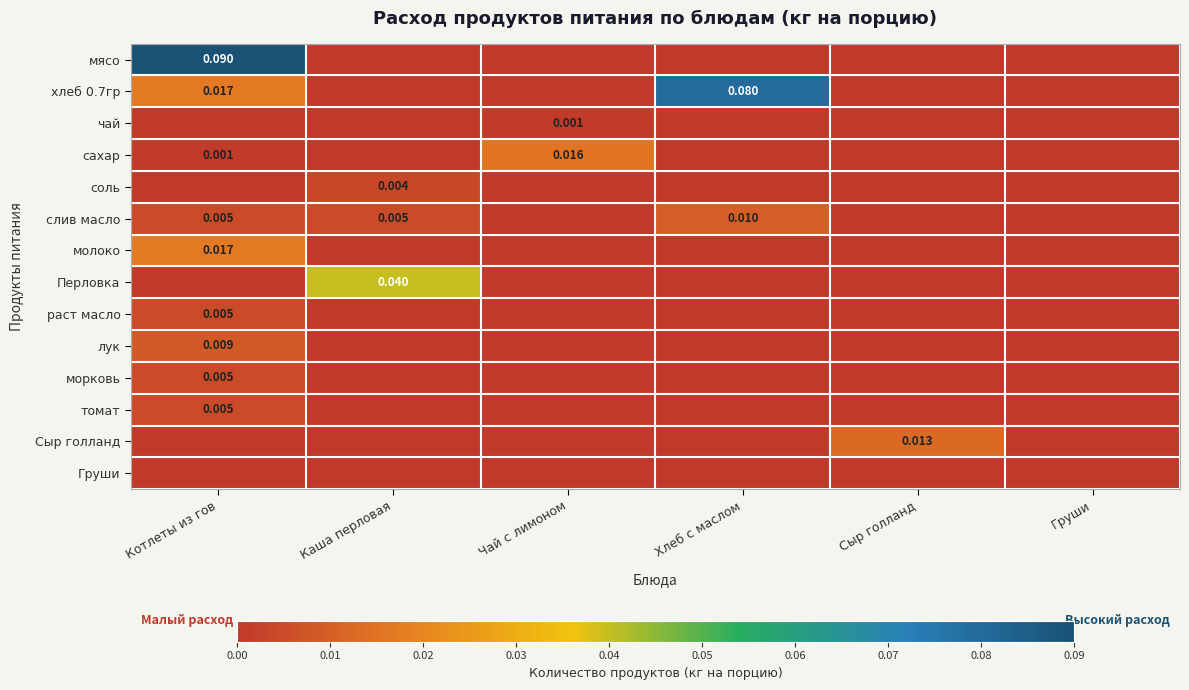

What is the greatest value displayed?

0.1